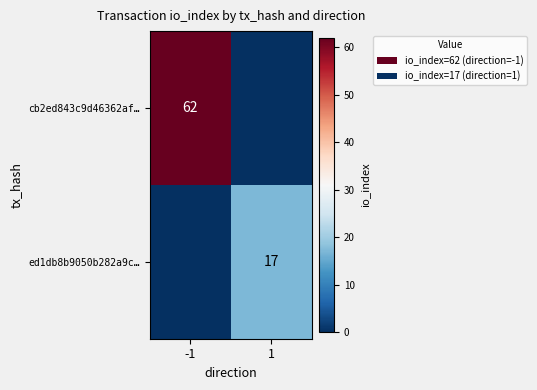

Which label corresponds to the largest value in the chart?

-1